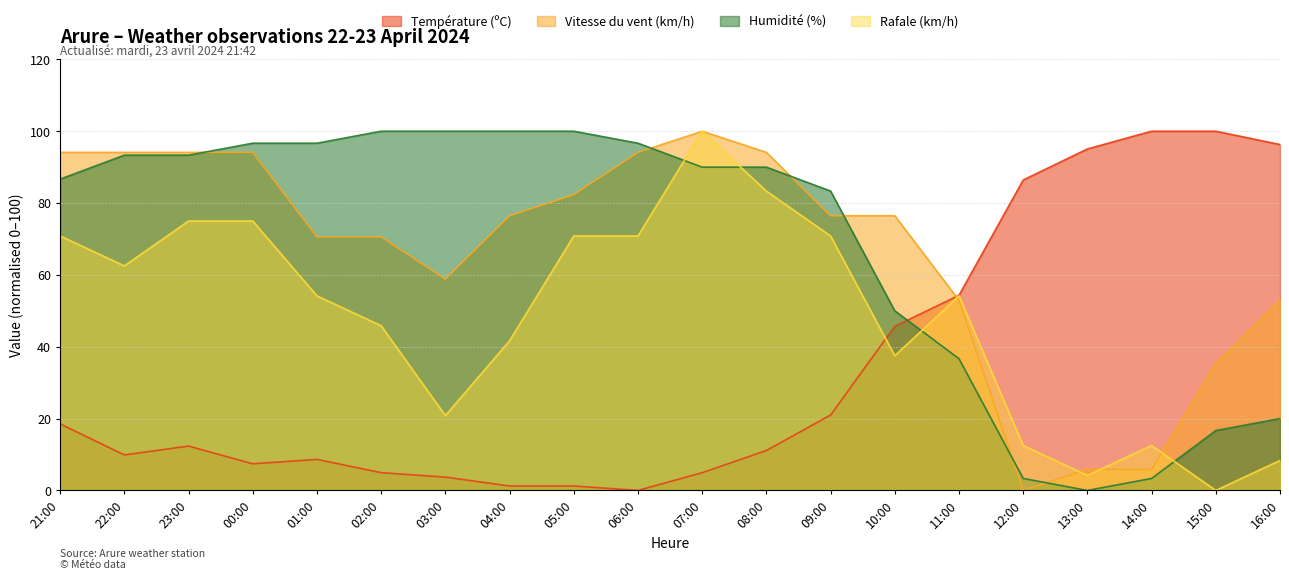

Is it true that Température (ºC) equals 20.5 at 12:00?

False